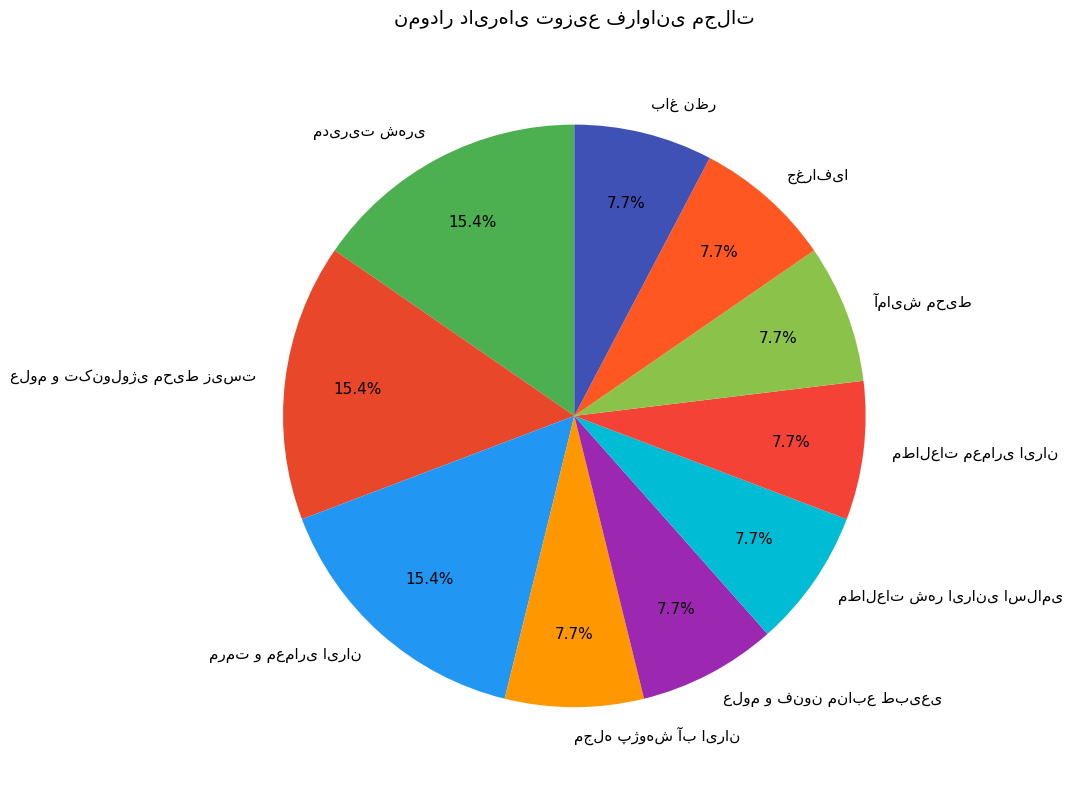

Is there a majority slice in this chart?

No